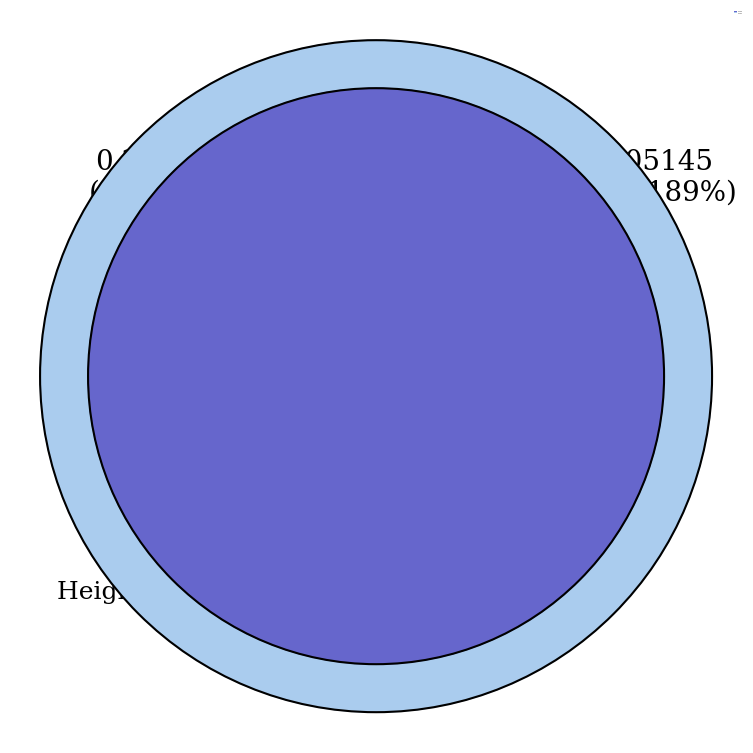

Which category has the biggest portion of the pie?

510499